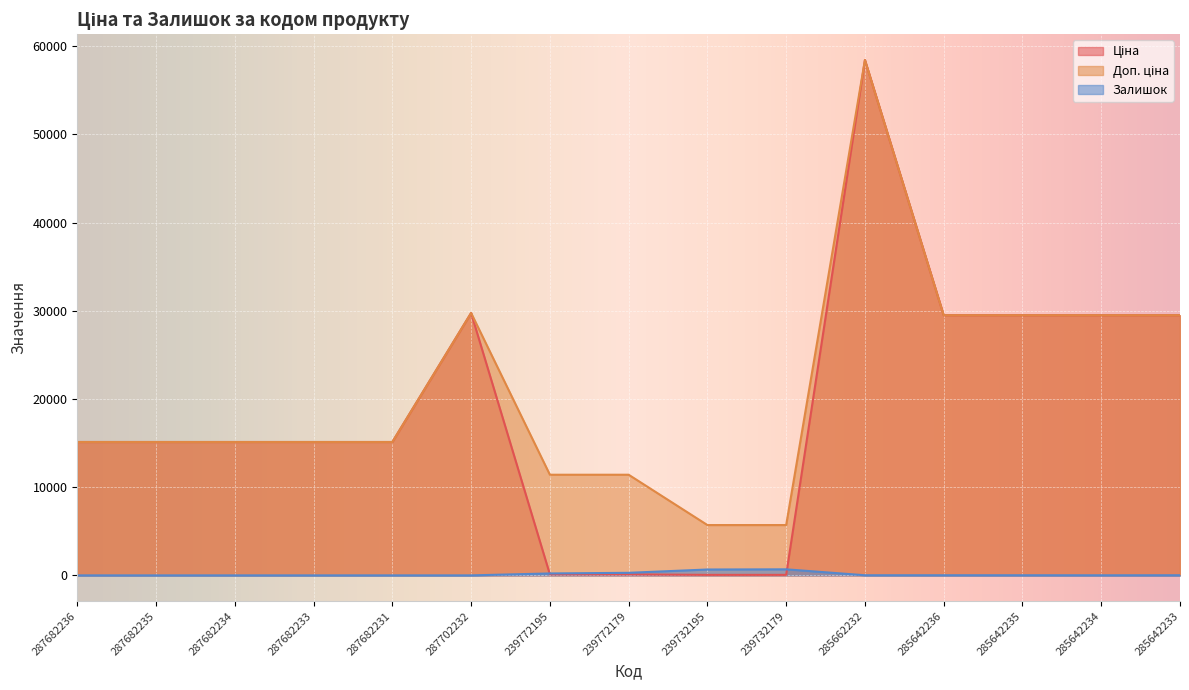

What is the average value of the Залишок series?

128.2